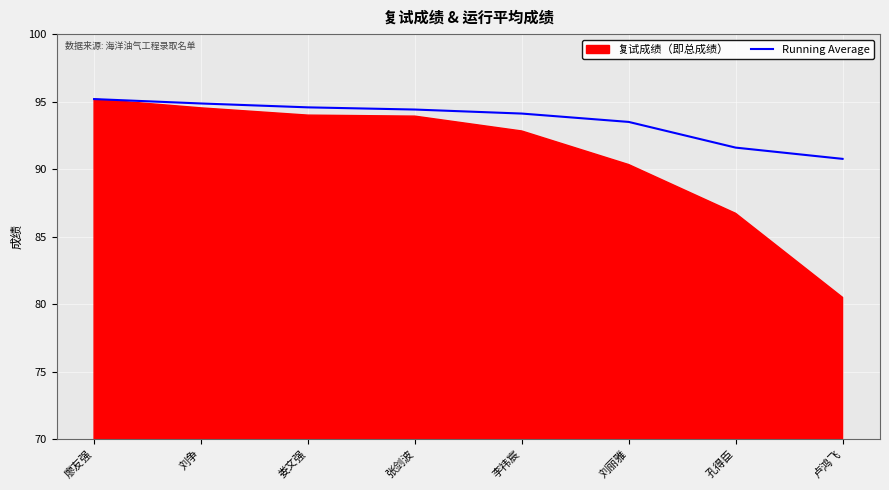

Which has a higher value, 娄文强 or 卢鸿飞?

娄文强